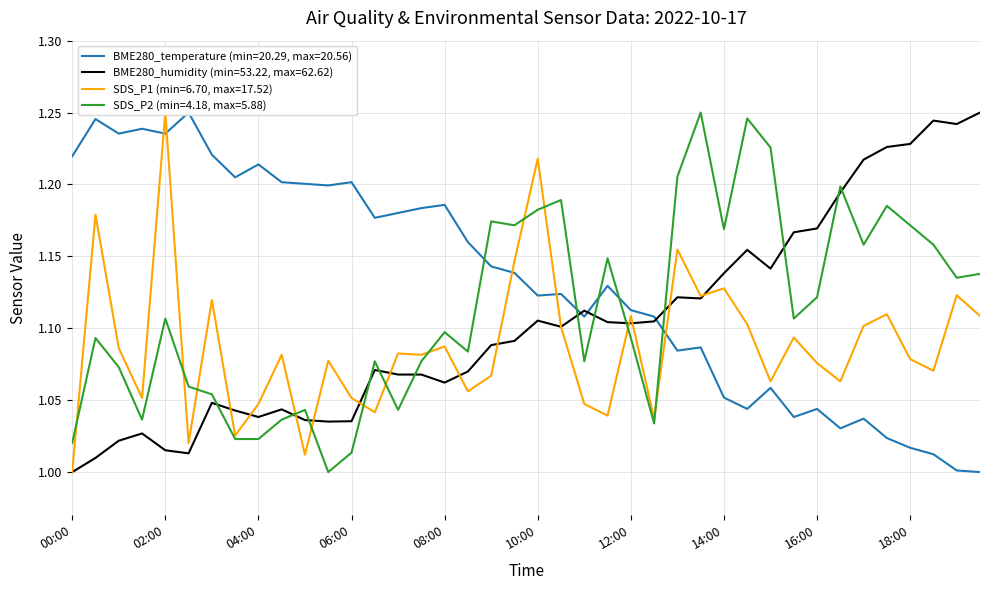

Which series has the widest spread of values?

SDS_P1